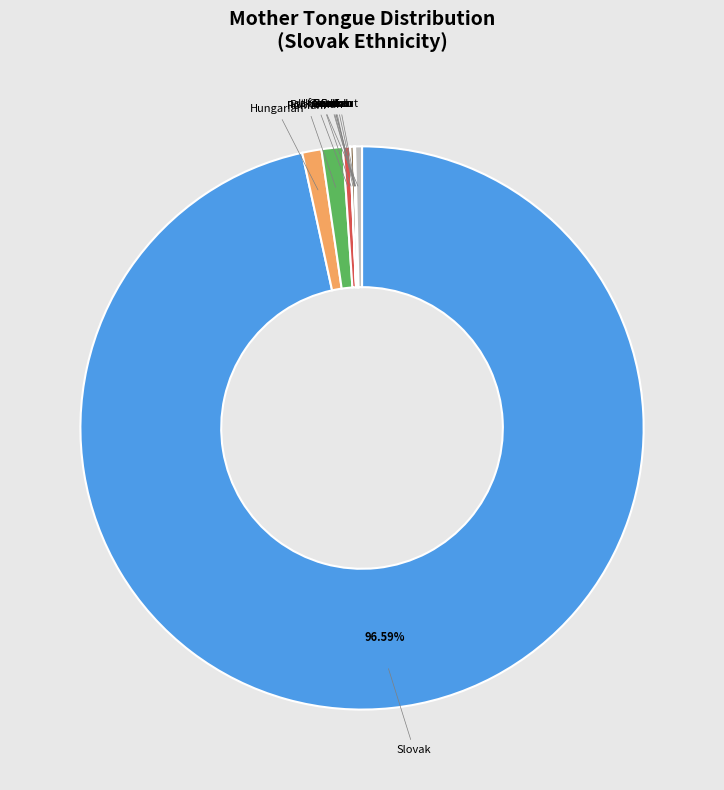

Which category accounts for the majority?

Slovak